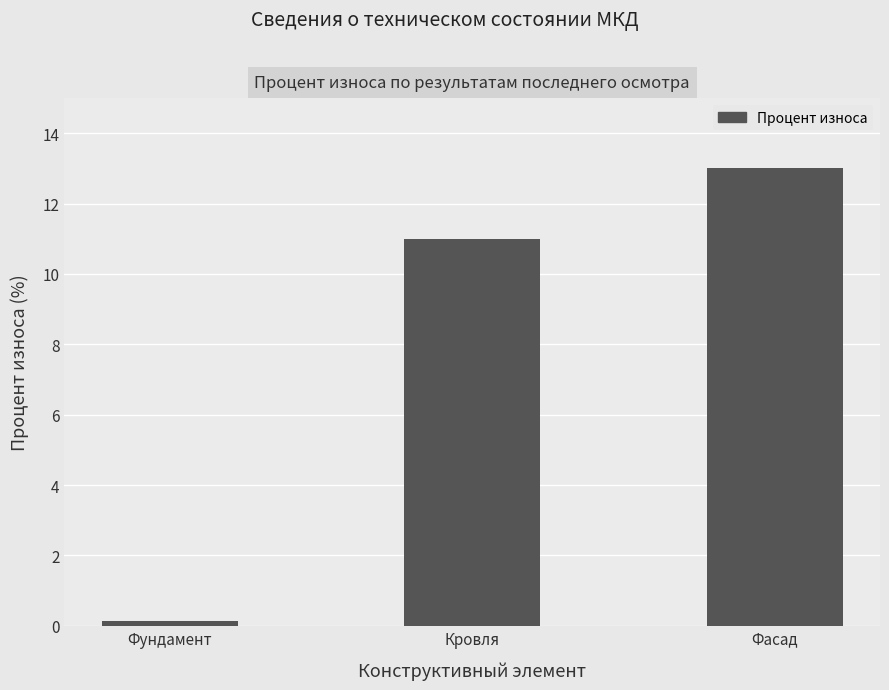

Reading left to right, what are all the values shown in this chart?

0.1	11.0	13.0